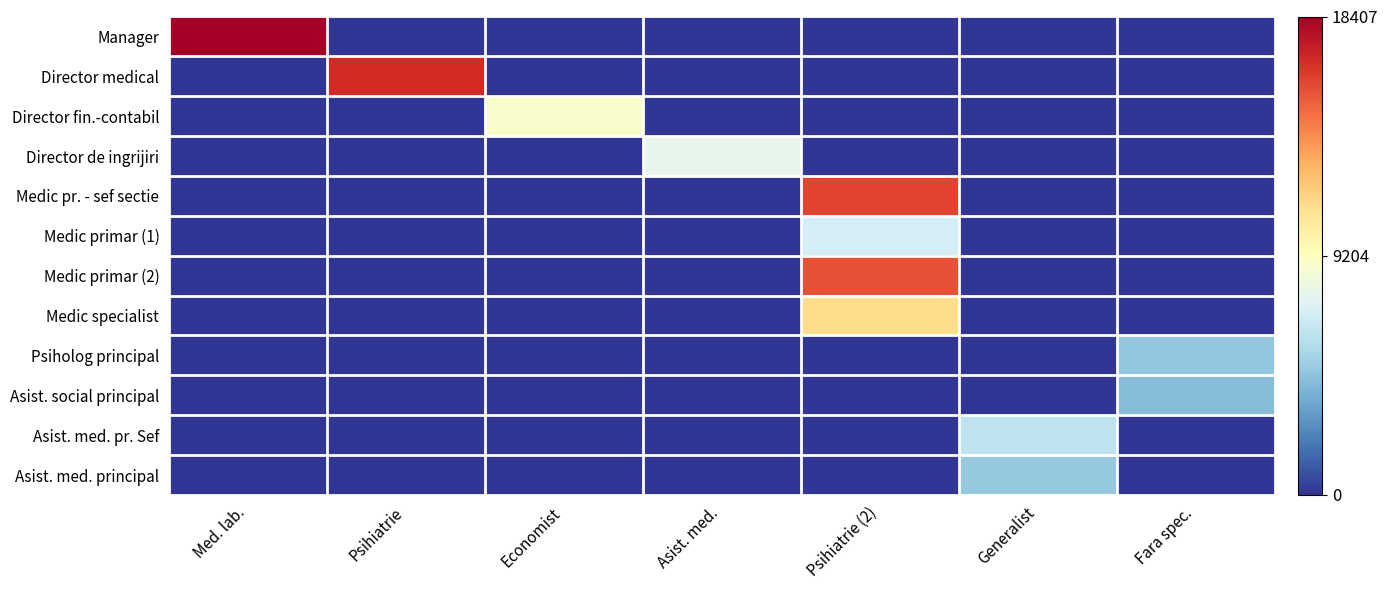

Rank the series at Psihiatrie from lowest to highest value.

Manager, Director fin.-contabil, Director de ingrijiri, Medic pr. - sef sectie, Medic primar (1), Medic primar (2), Medic specialist, Psiholog principal, Asist. social principal, Asist. med. pr. Sef, Asist. med. principal, Director medical